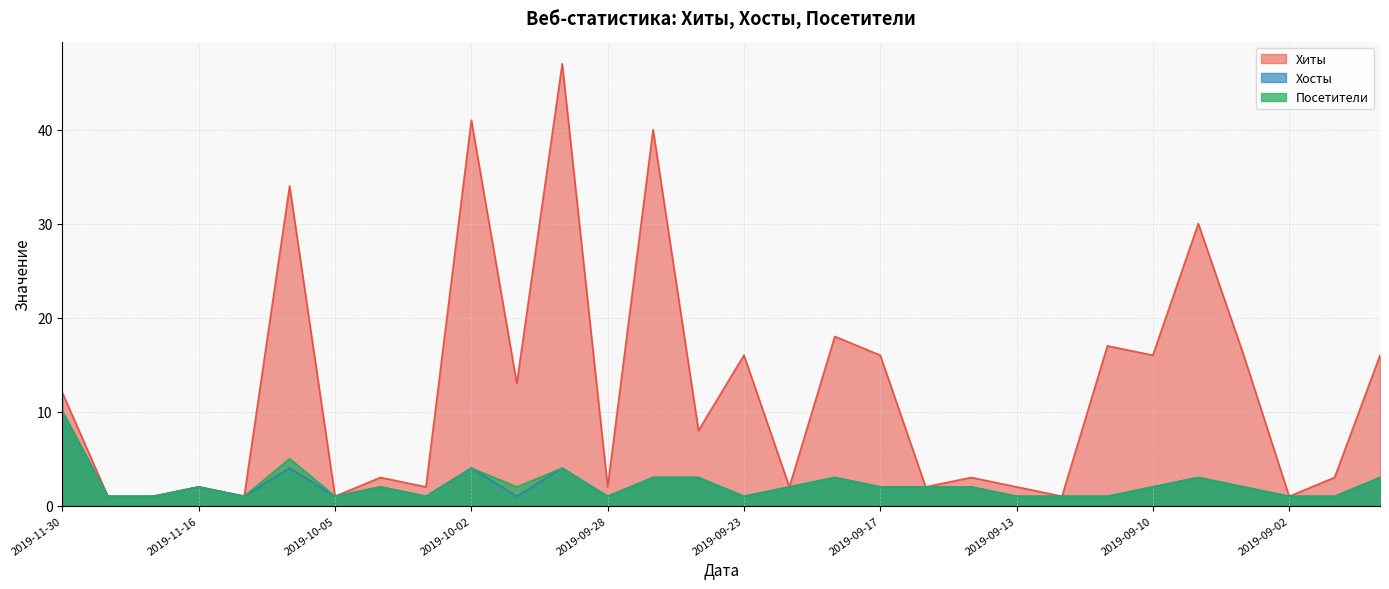

Reading left to right, transcribe all the data shown in this chart.

Хиты: 2019-11-30=12	2019-11-25=1	2019-11-22=1	2019-11-16=2	2019-11-10=1	2019-10-06=34	2019-10-05=1	2019-10-04=3	2019-10-03=2	2019-10-02=41	2019-10-01=13	2019-09-29=47	2019-09-28=2	2019-09-26=40	2019-09-24=8	2019-09-23=16	2019-09-21=2	2019-09-20=18	2019-09-17=16	2019-09-15=2	2019-09-14=3	2019-09-13=2	2019-09-12=1	2019-09-11=17	2019-09-10=16	2019-09-05=30	2019-09-03=16	2019-09-02=1	2019-09-01=3	2019-08-31=16
Хосты: 2019-11-30=10	2019-11-25=1	2019-11-22=1	2019-11-16=2	2019-11-10=1	2019-10-06=4	2019-10-05=1	2019-10-04=2	2019-10-03=1	2019-10-02=4	2019-10-01=1	2019-09-29=4	2019-09-28=1	2019-09-26=3	2019-09-24=3	2019-09-23=1	2019-09-21=2	2019-09-20=3	2019-09-17=2	2019-09-15=2	2019-09-14=2	2019-09-13=1	2019-09-12=1	2019-09-11=1	2019-09-10=2	2019-09-05=3	2019-09-03=2	2019-09-02=1	2019-09-01=1	2019-08-31=3
Посетители: 2019-11-30=10	2019-11-25=1	2019-11-22=1	2019-11-16=2	2019-11-10=1	2019-10-06=5	2019-10-05=1	2019-10-04=2	2019-10-03=1	2019-10-02=4	2019-10-01=2	2019-09-29=4	2019-09-28=1	2019-09-26=3	2019-09-24=3	2019-09-23=1	2019-09-21=2	2019-09-20=3	2019-09-17=2	2019-09-15=2	2019-09-14=2	2019-09-13=1	2019-09-12=1	2019-09-11=1	2019-09-10=2	2019-09-05=3	2019-09-03=2	2019-09-02=1	2019-09-01=1	2019-08-31=3